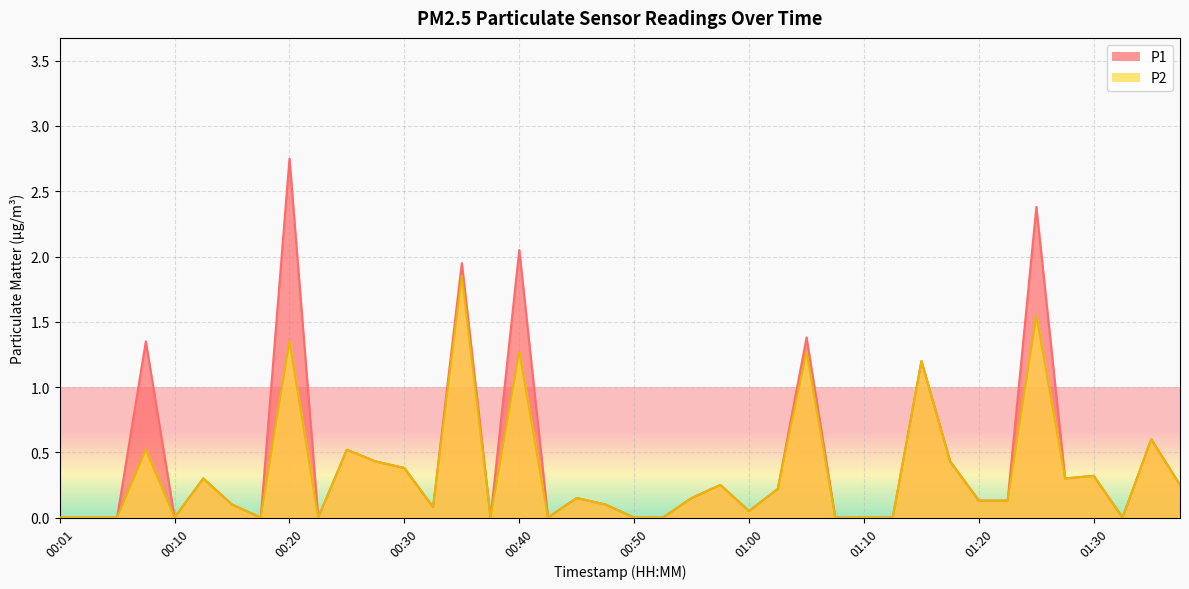

How many values in P1 are above zero?

26